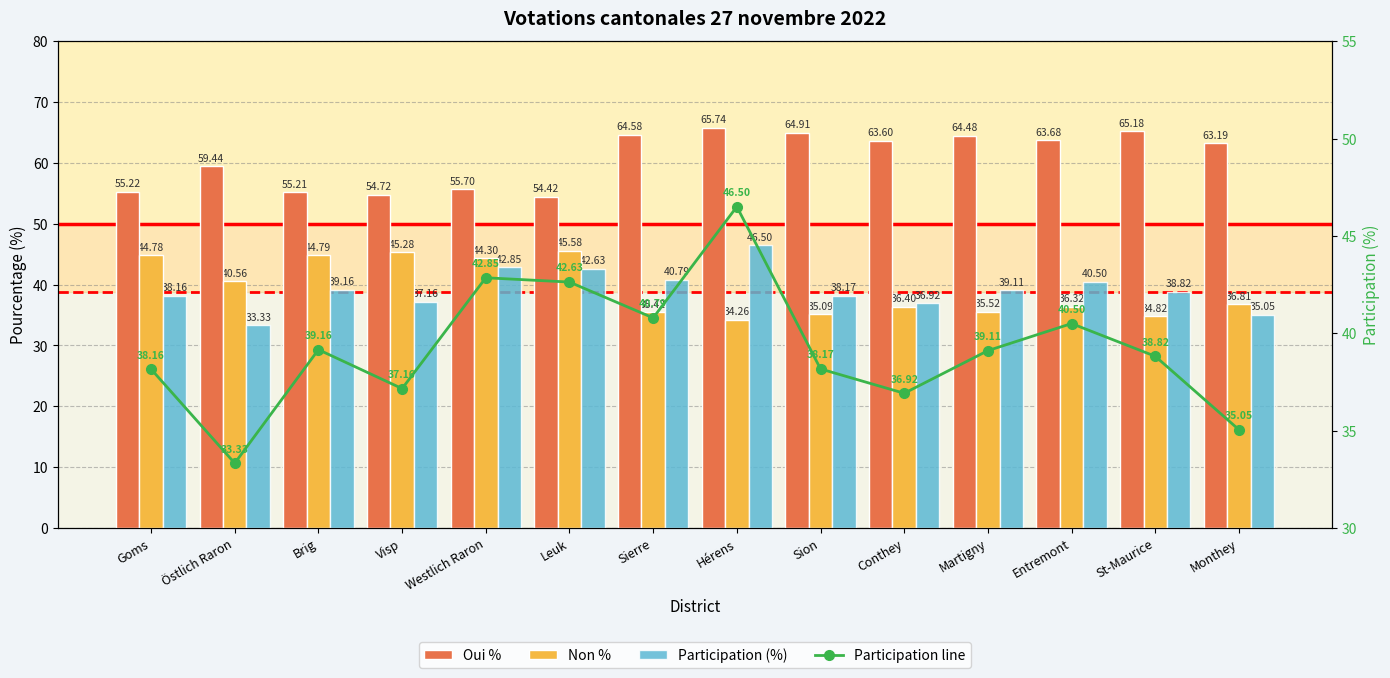

Does the chart contain any negative values?

No